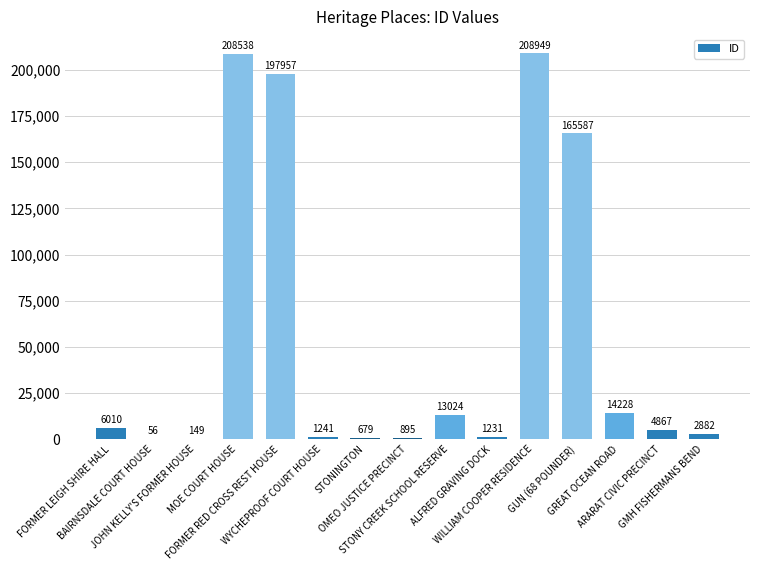

Which category has the highest value across all series?

WILLIAM COOPER RESIDENCE